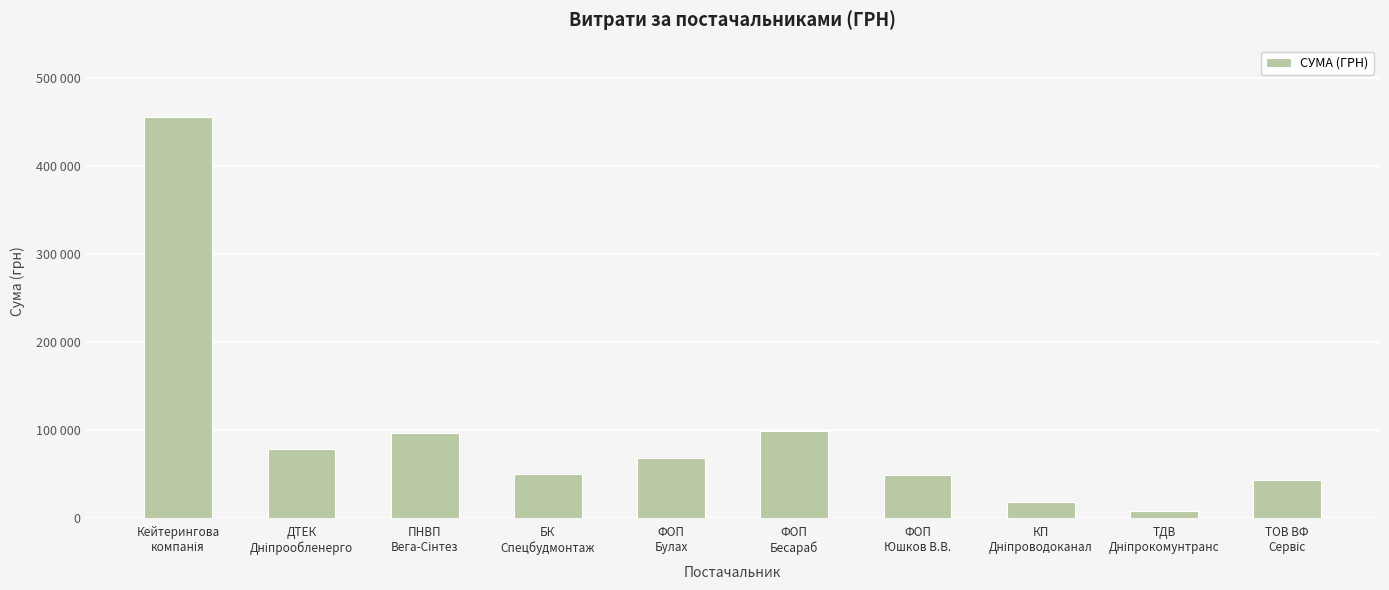

Does the chart contain any negative values?

No